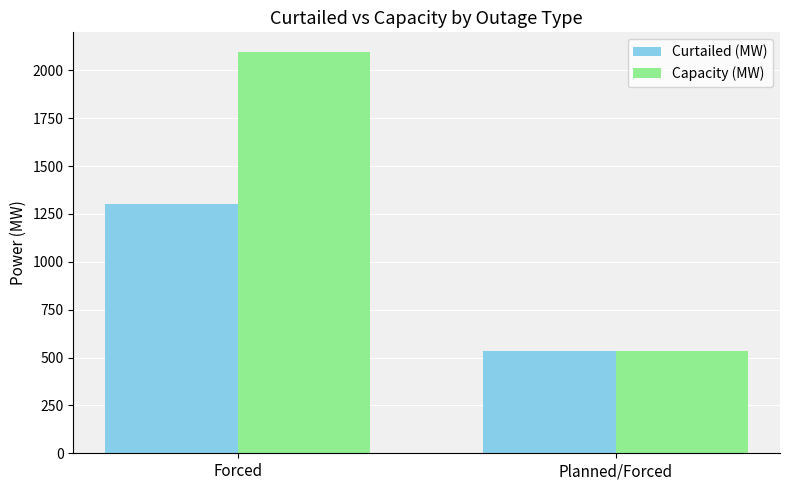

What is the sum of the Capacity (MW) values at Forced and Planned/Forced?

2626.1